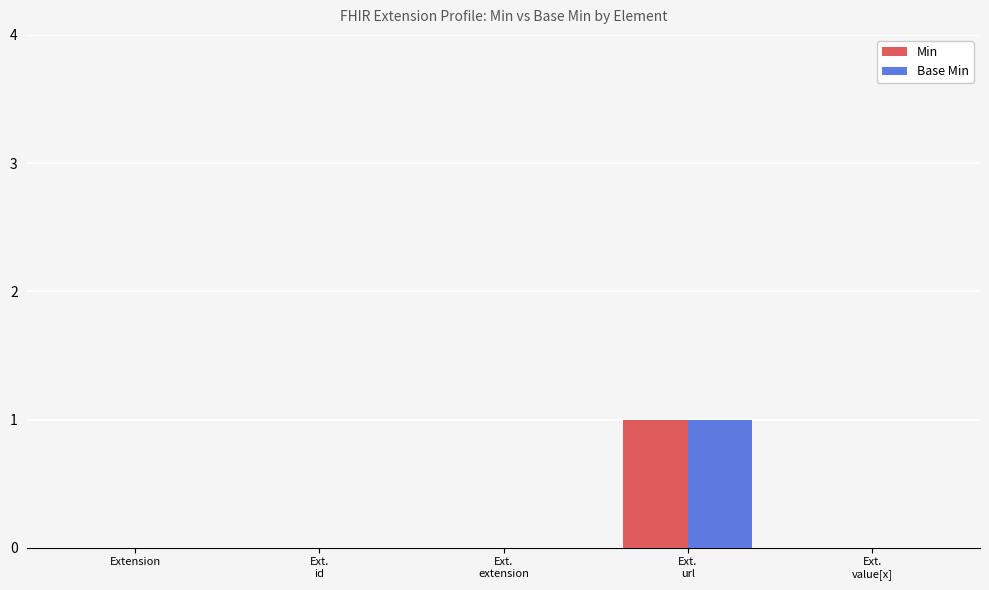

True or false: Min has a value of 0 at Ext.
extension.

True